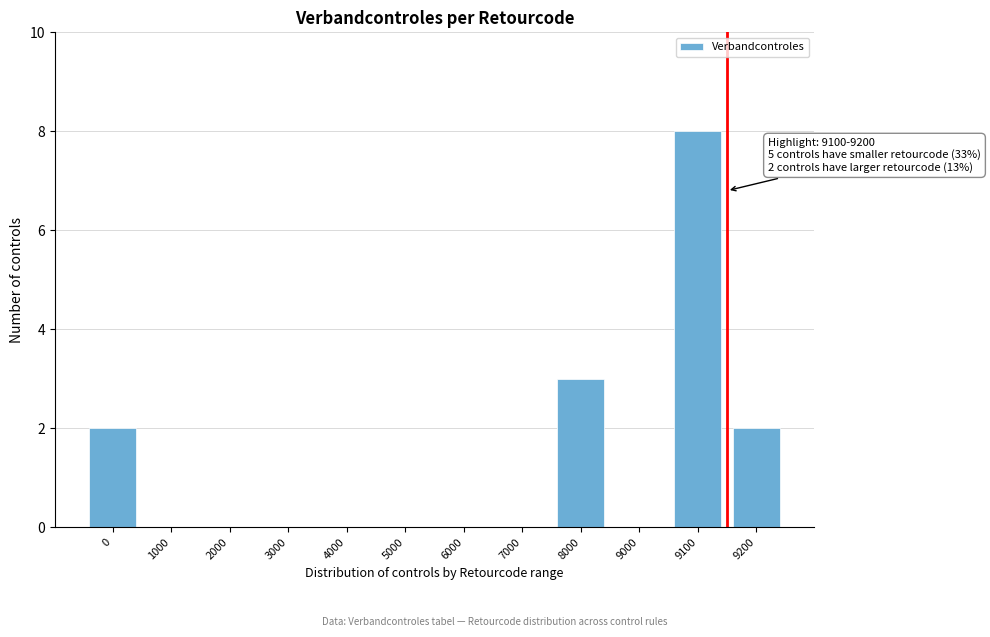

Reading left to right, transcribe all the data shown in this chart.

0=2	1000=0	2000=0	3000=0	4000=0	5000=0	6000=0	7000=0	8000=3	9000=0	9100=8	9200=2